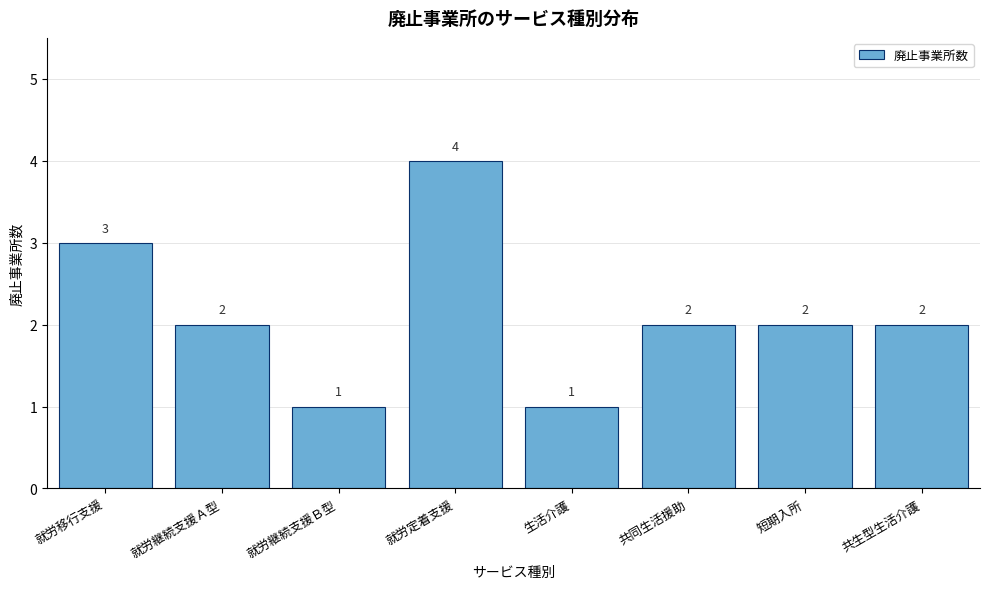

Reading left to right, what are all the values shown in this chart?

就労移行支援=3	就労継続支援Ａ型=2	就労継続支援Ｂ型=1	就労定着支援=4	生活介護=1	共同生活援助=2	短期入所=2	共生型生活介護=2